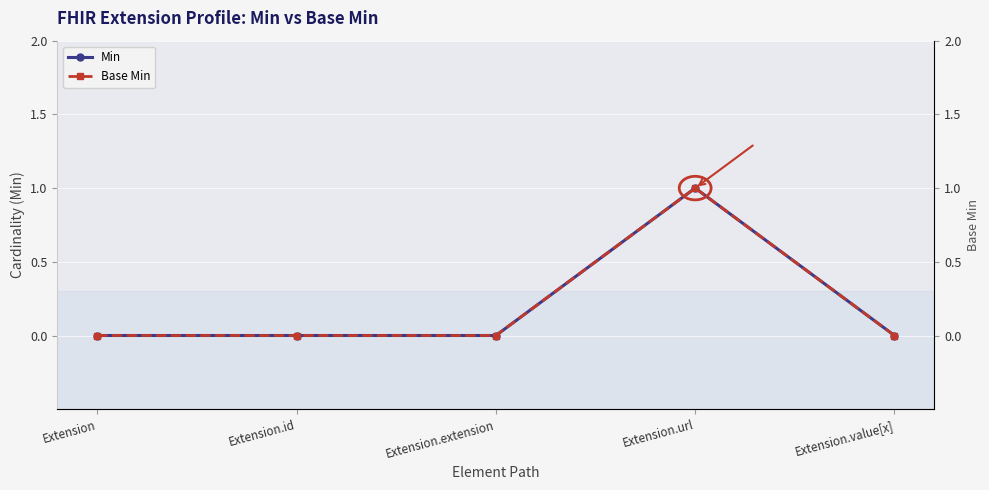

How many lines are shown in the chart?

2